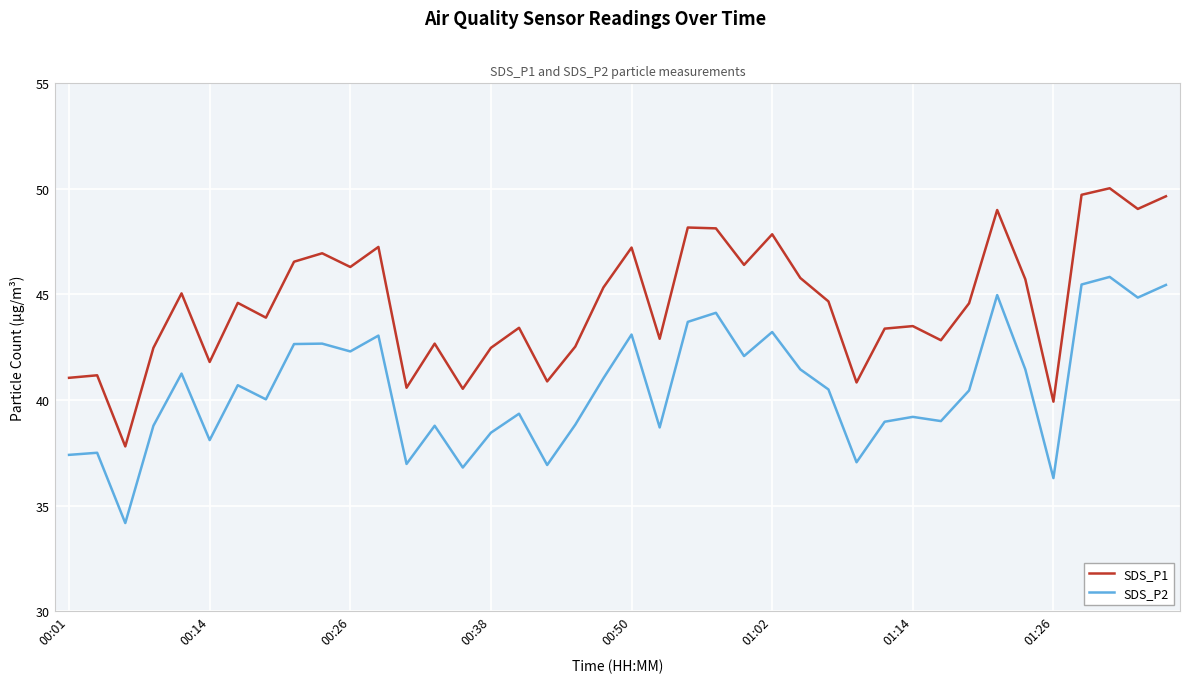

Rank the series by their maximum value, from highest to lowest.

SDS_P1, SDS_P2